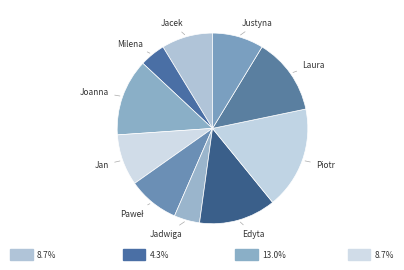

Rank the categories by value from lowest to highest.

Milena, Jadwiga, Jacek, Jan, Paweł, Justyna, Joanna, Edyta, Laura, Piotr